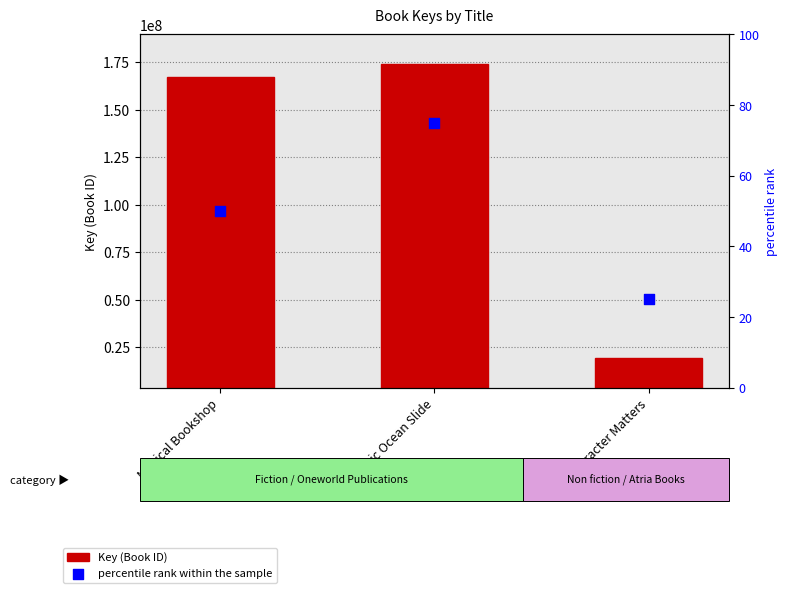

Which series has the largest total across all categories?

Key (Book ID)